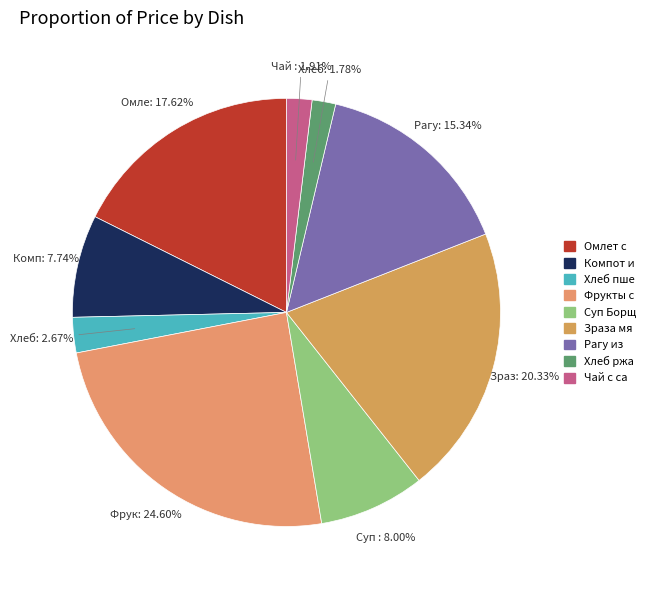

Count the number of slices in the pie.

9